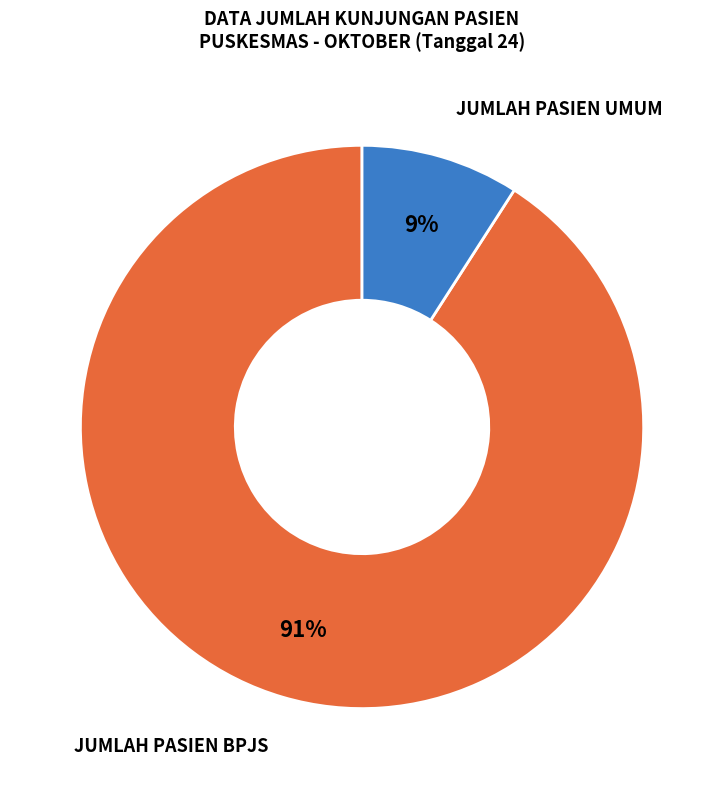

Is there any slice that represents more than half of the pie?

Yes